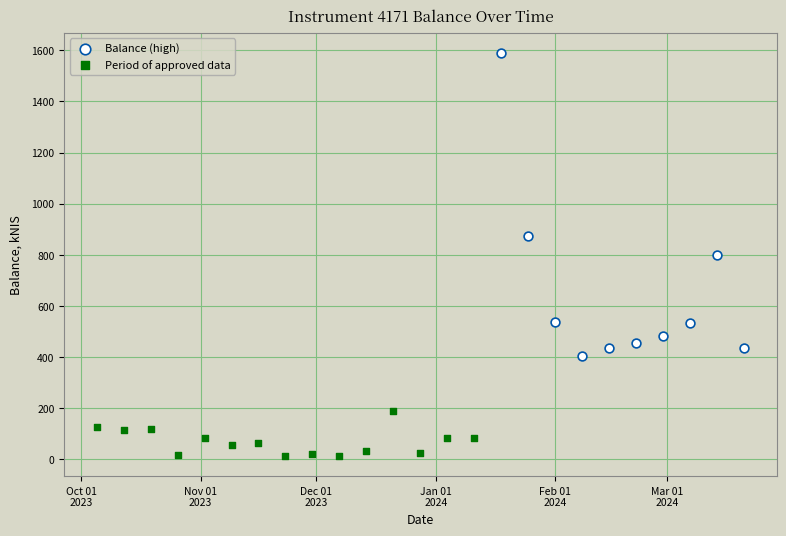

Which series contains the highest Y value?

Balance (high)